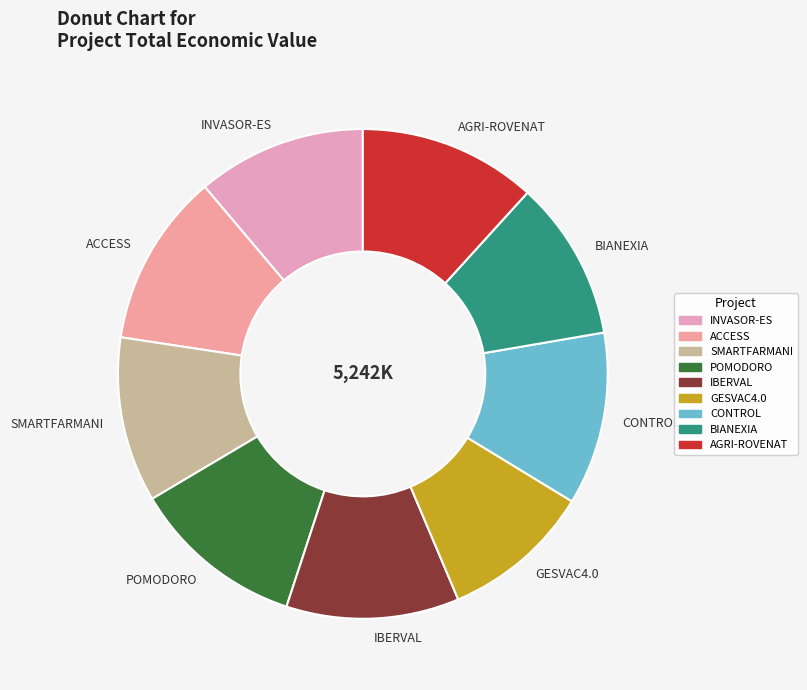

Is AGRI-ROVENAT the majority of the pie?

No